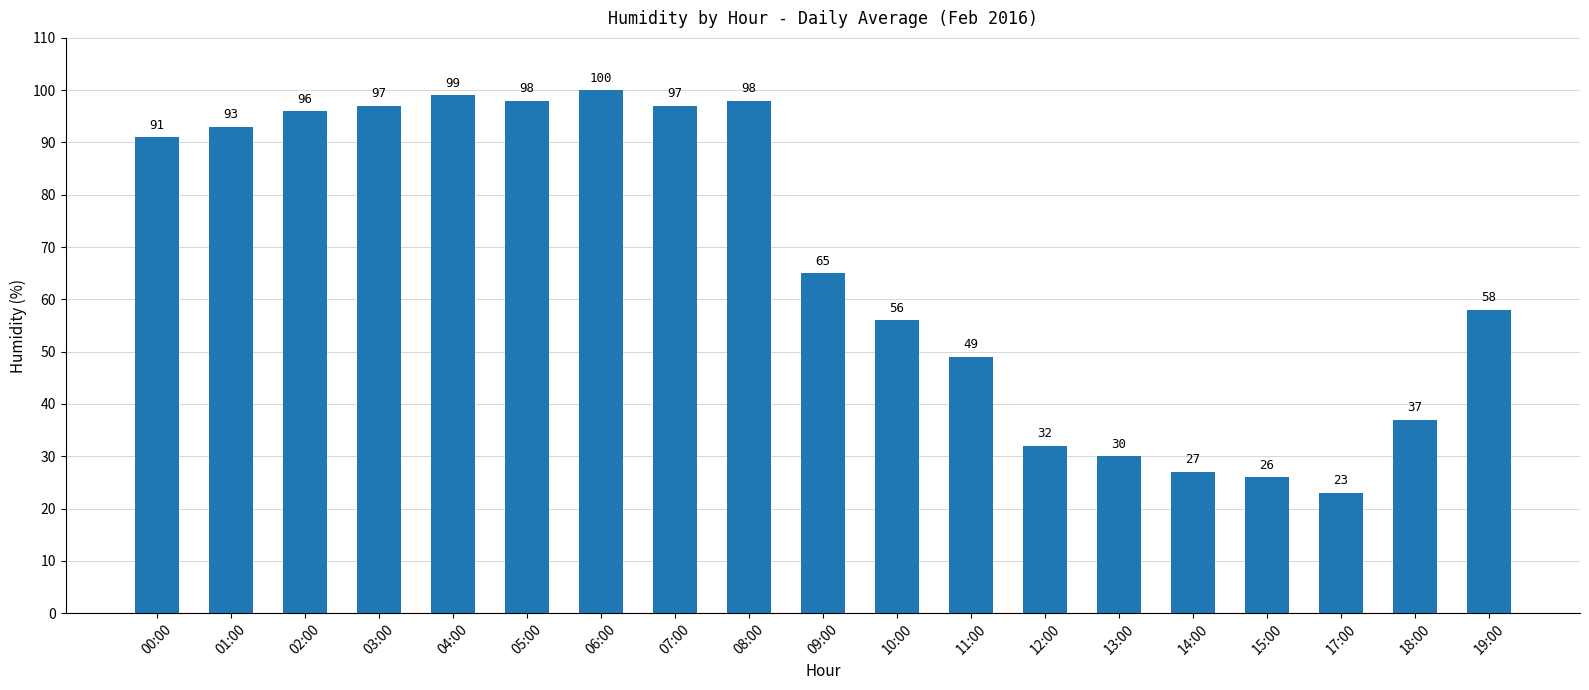

Which label corresponds to the largest value in the chart?

06:00